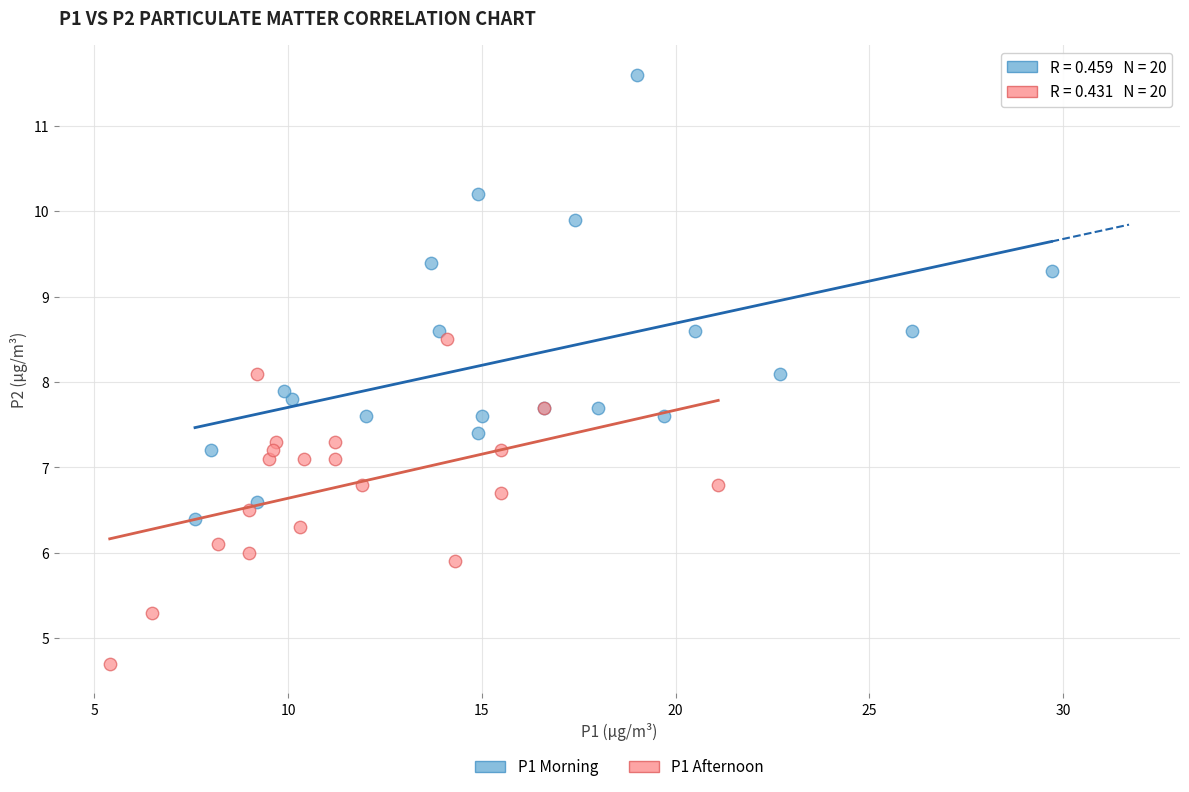

Which series contains the highest Y value?

P1 Morning